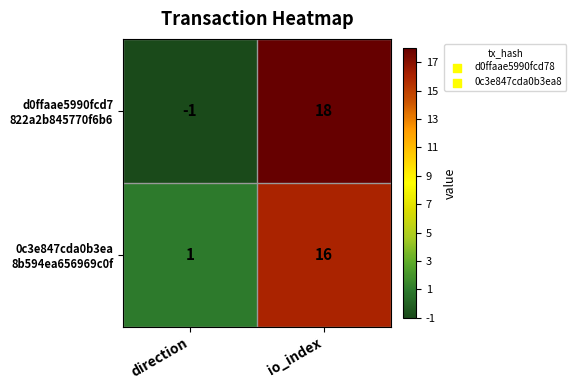

At which category is the sum across all series the highest?

io_index